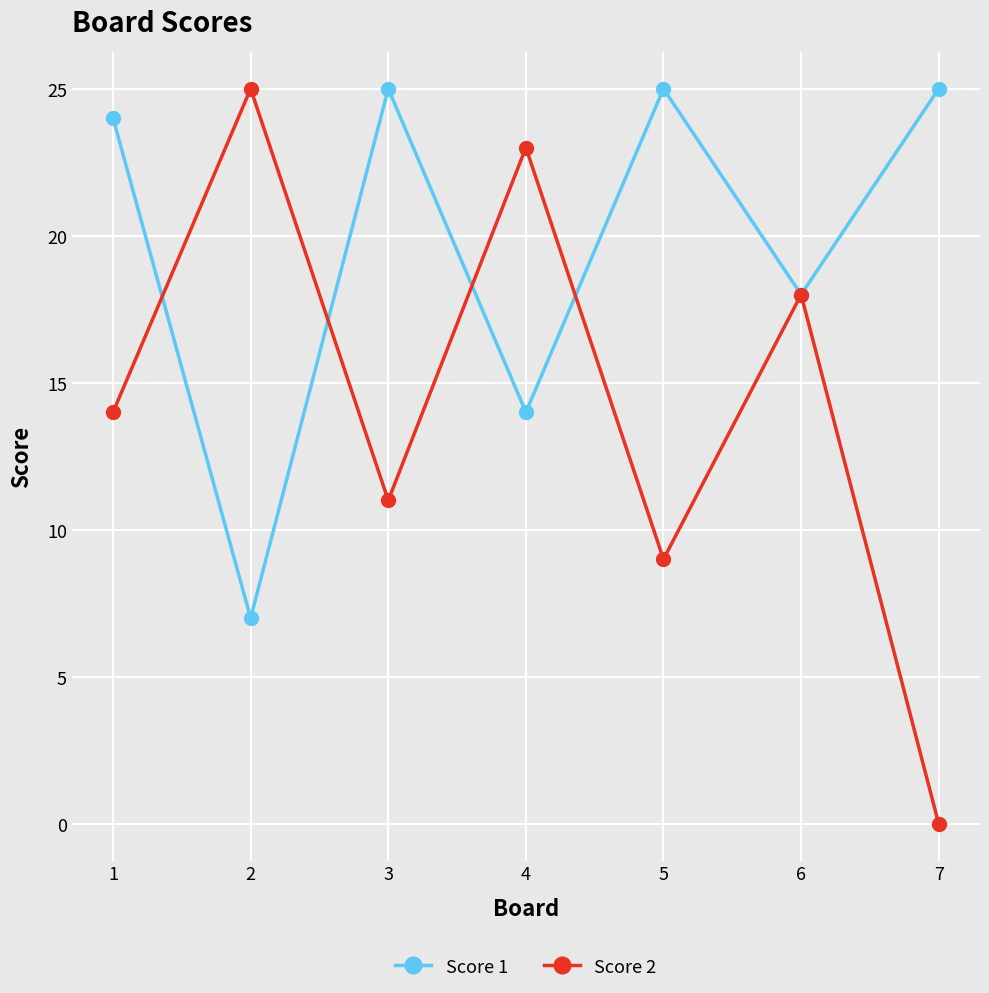

Reading left to right, transcribe all the data shown in this chart.

Score 1: 24	7	25	14	25	18	25
Score 2: 14	25	11	23	9	18	0